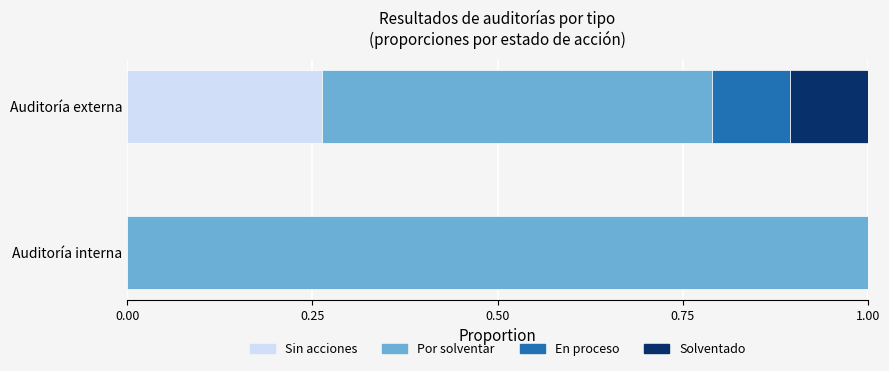

How many distinct data groups are displayed?

4